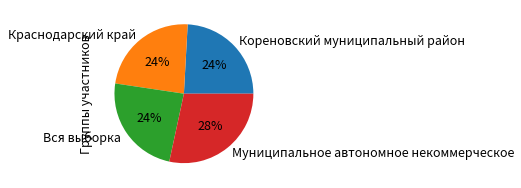

What is the largest slice in the pie chart?

Муниципальное автономное некоммерческое